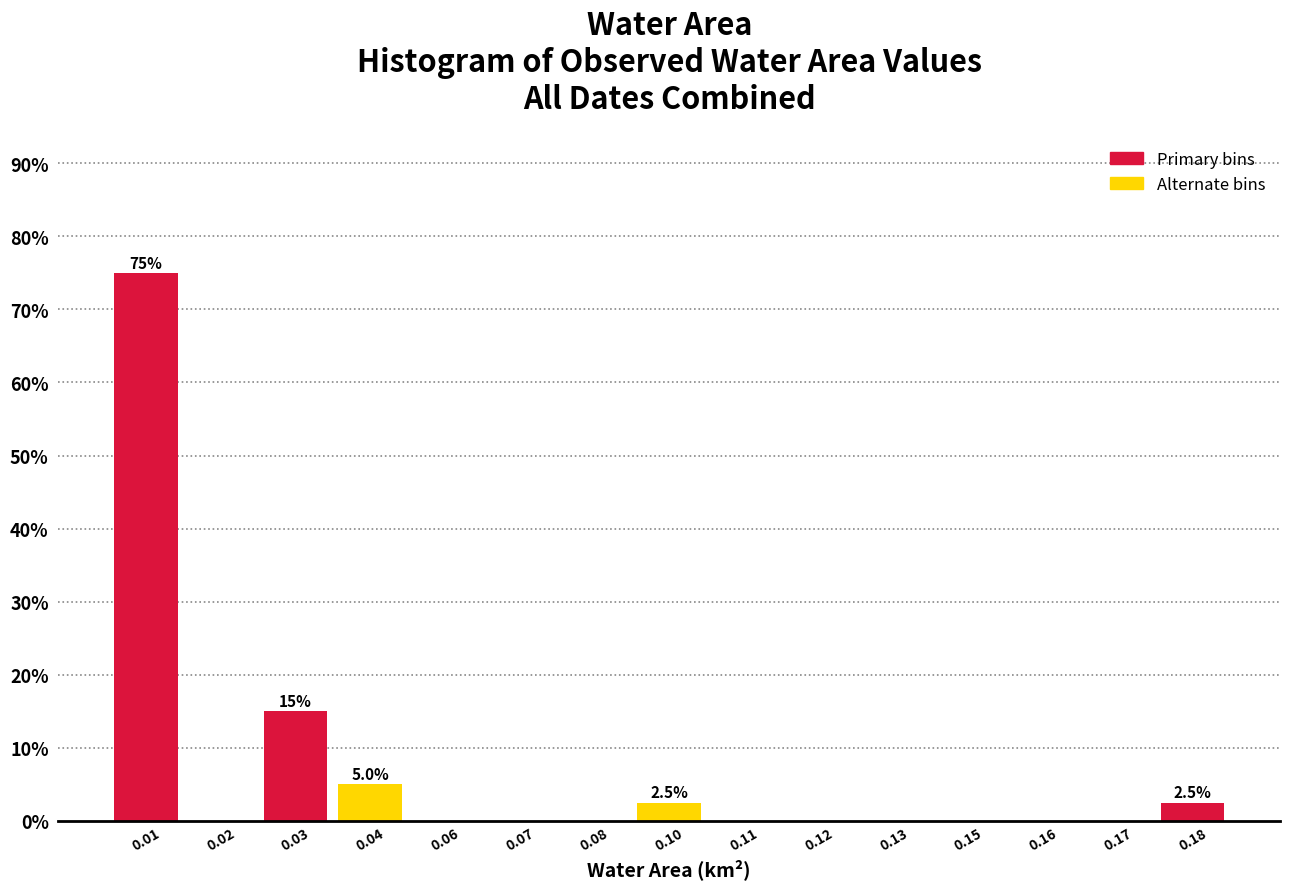

Reading right to left, extract all data points from this chart.

0.18=2.5	0.17=0.0	0.16=0.0	0.15=0.0	0.13=0.0	0.12=0.0	0.11=0.0	0.10=2.5	0.08=0.0	0.07=0.0	0.06=0.0	0.04=5.0	0.03=15.0	0.02=0.0	0.01=75.0